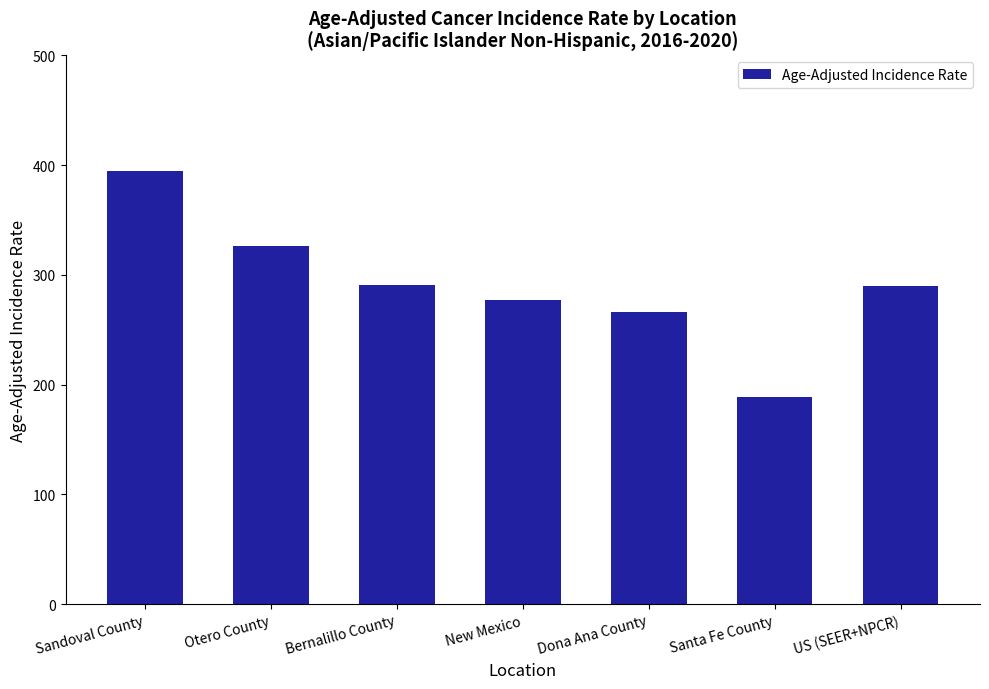

Read the value at Santa Fe County.

189.1